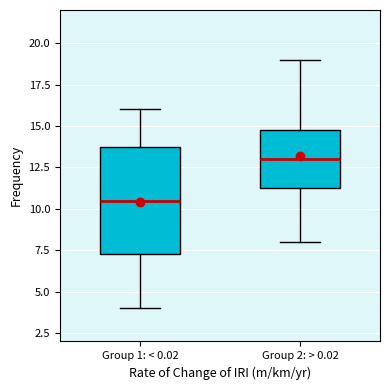

Which box has the highest median line?

Group 2: > 0.02